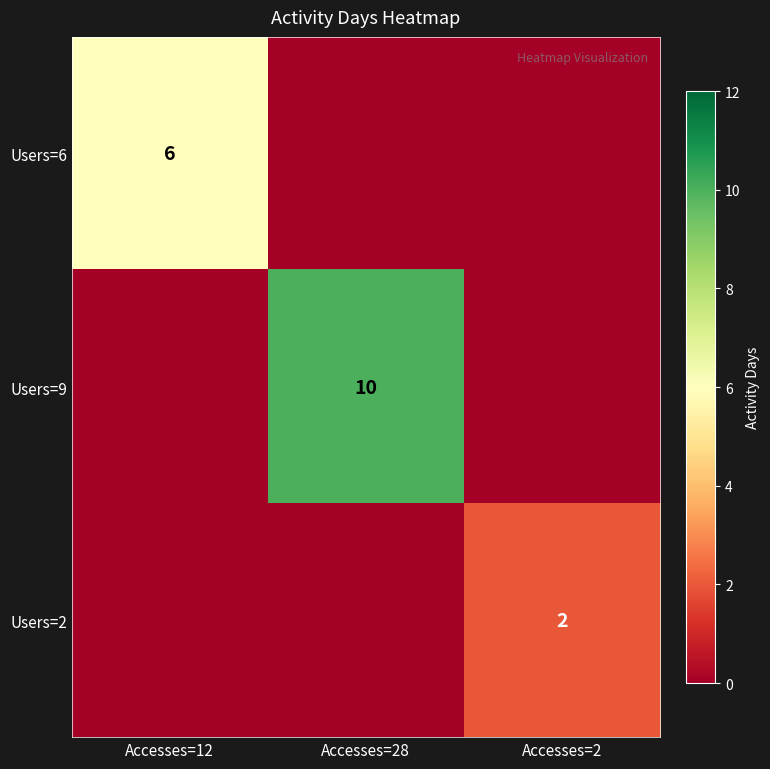

Is the value of Users=6 at Accesses=12 greater than the value of Users=2 at Accesses=2?

Yes